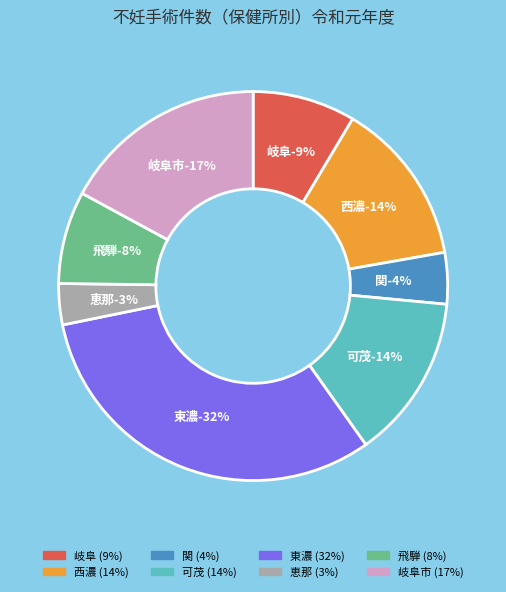

Is it true that 関 is 4% of the pie?

True